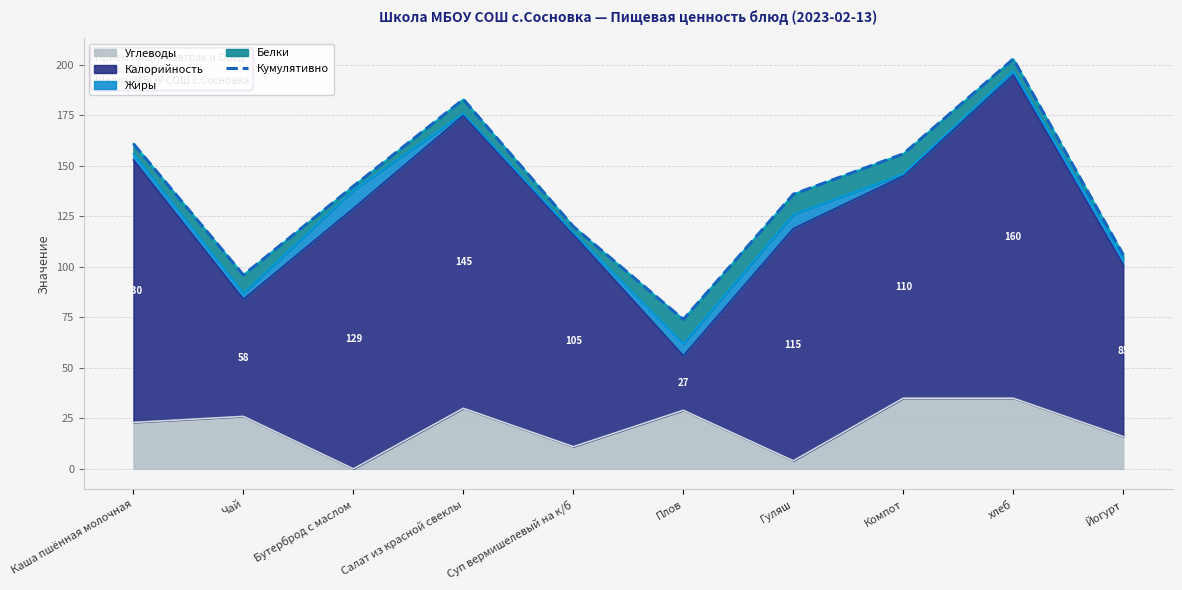

True or false: the data shows 68 at Йогурт.

False